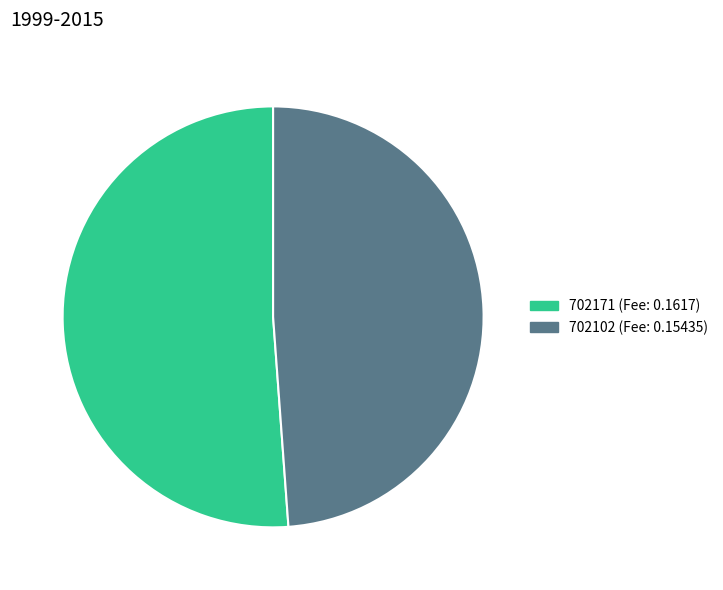

True or false: 702102 accounts for 49% of the total.

True